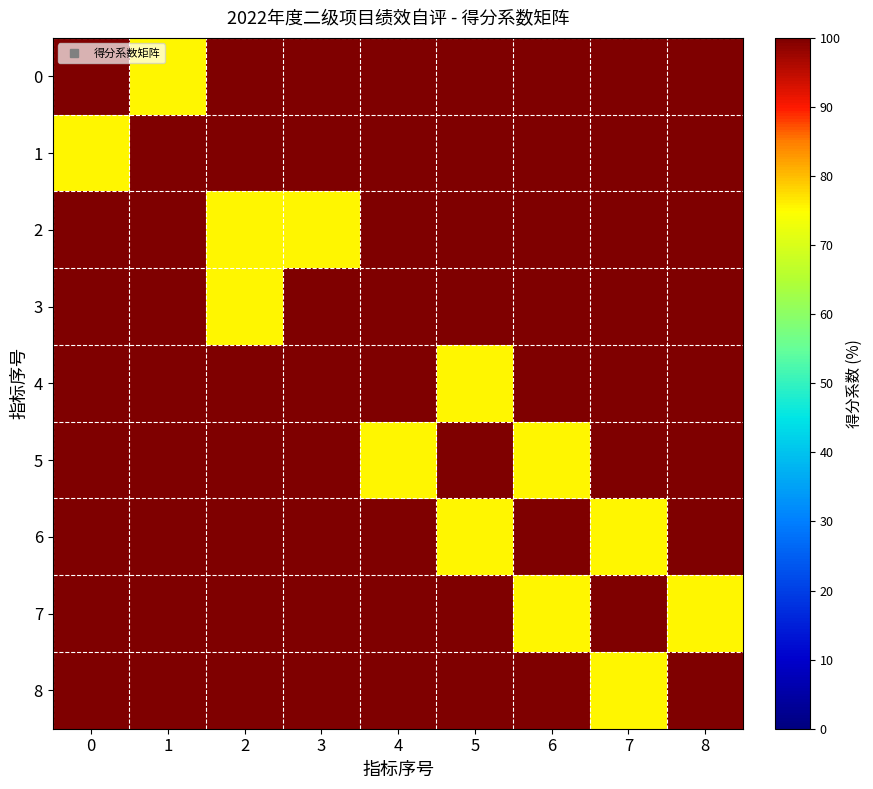

Which has a higher value, 7 or 5?

7